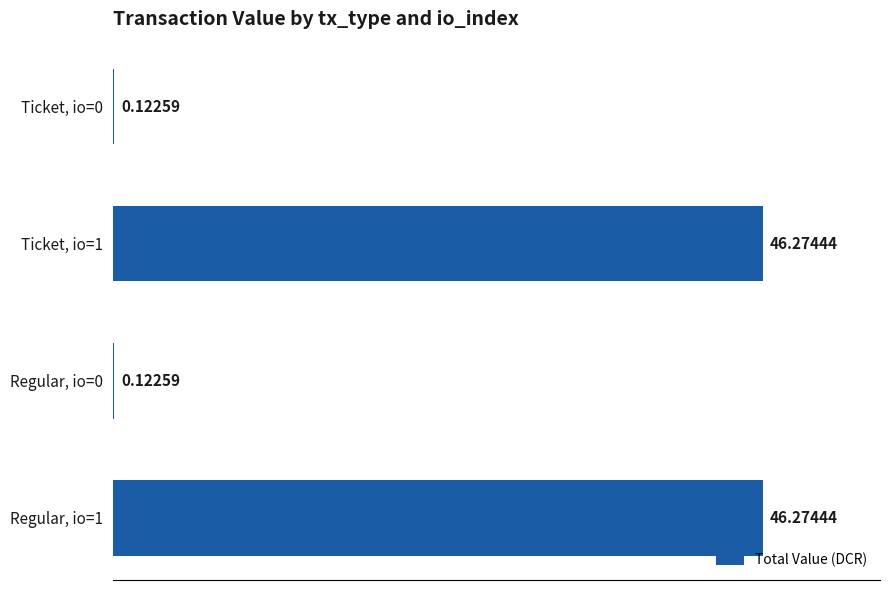

What is the change in value from Ticket, io=1 to Regular, io=0?

-46.2